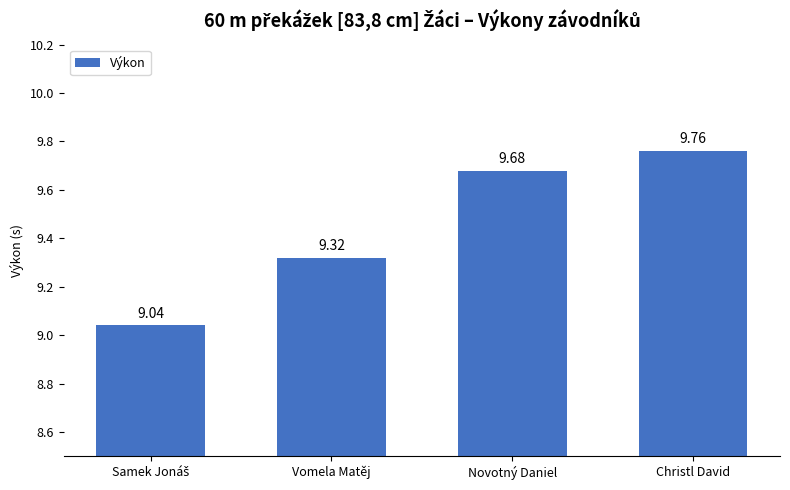

What is the sum of all values?

37.8